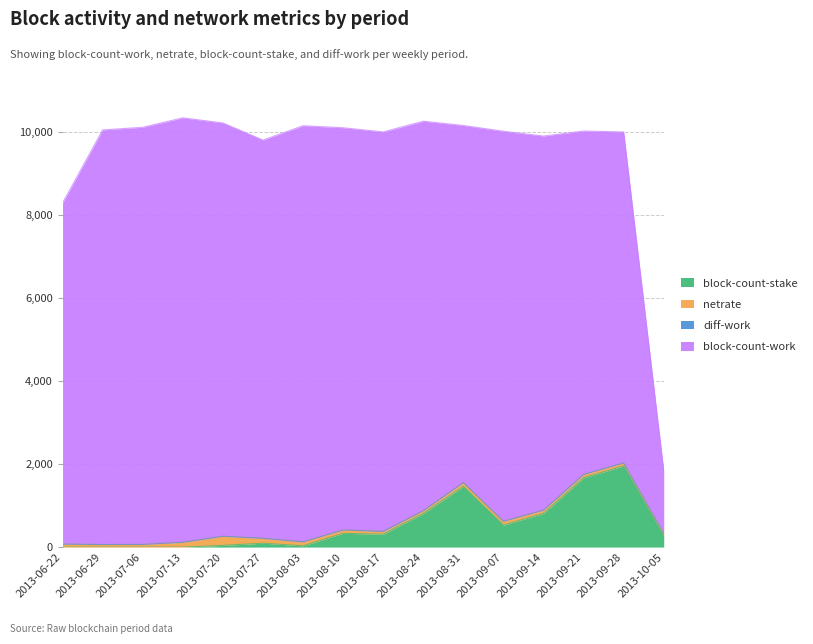

Which series has the largest total across all categories?

block-count-work